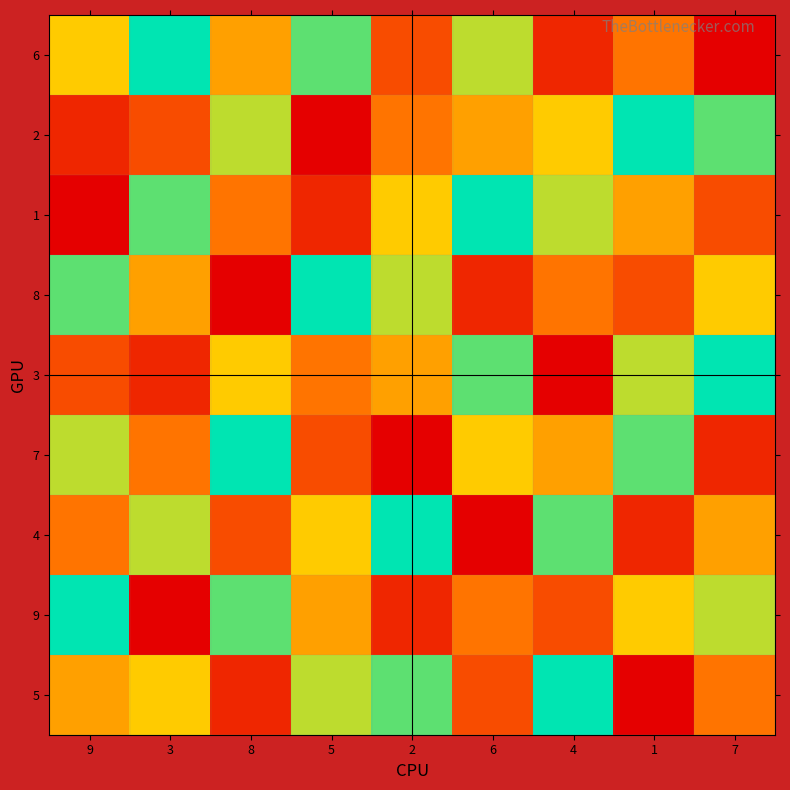

What is the spread (max minus min) of values at 1?

8